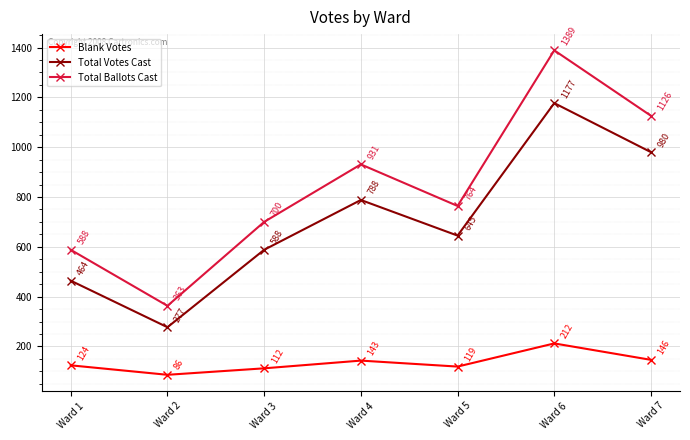

Which series has the widest spread of values?

Total Ballots Cast